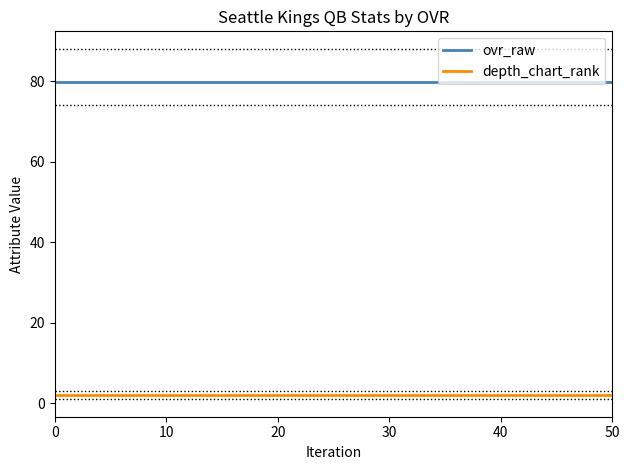

What is the approximate value of depth_chart_rank at 50?

2.0